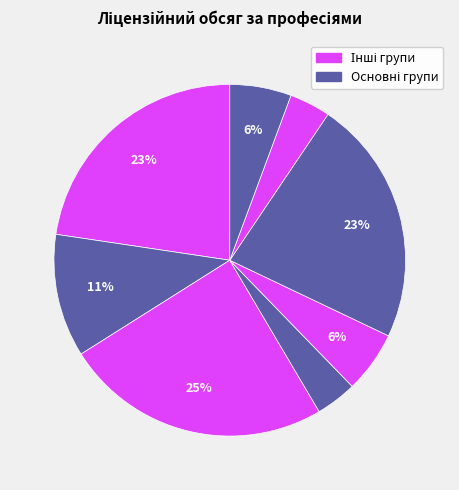

How many slices are in this pie chart?

8